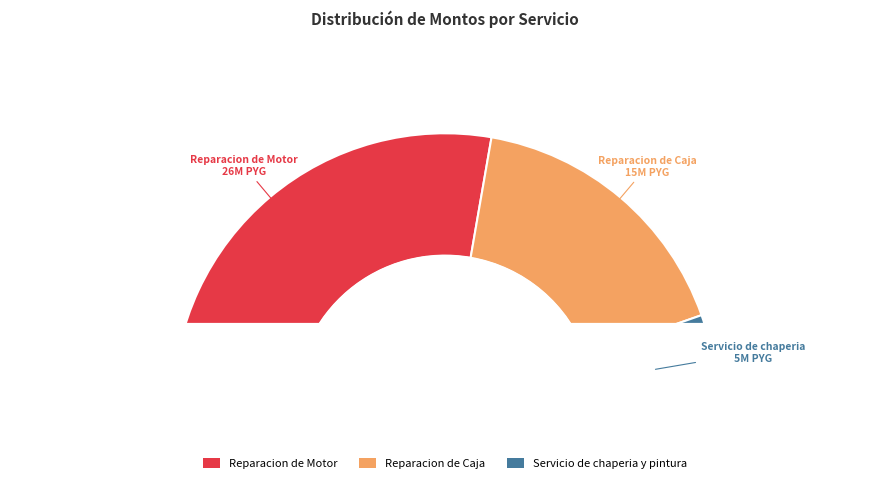

How many segments does this pie chart have?

3